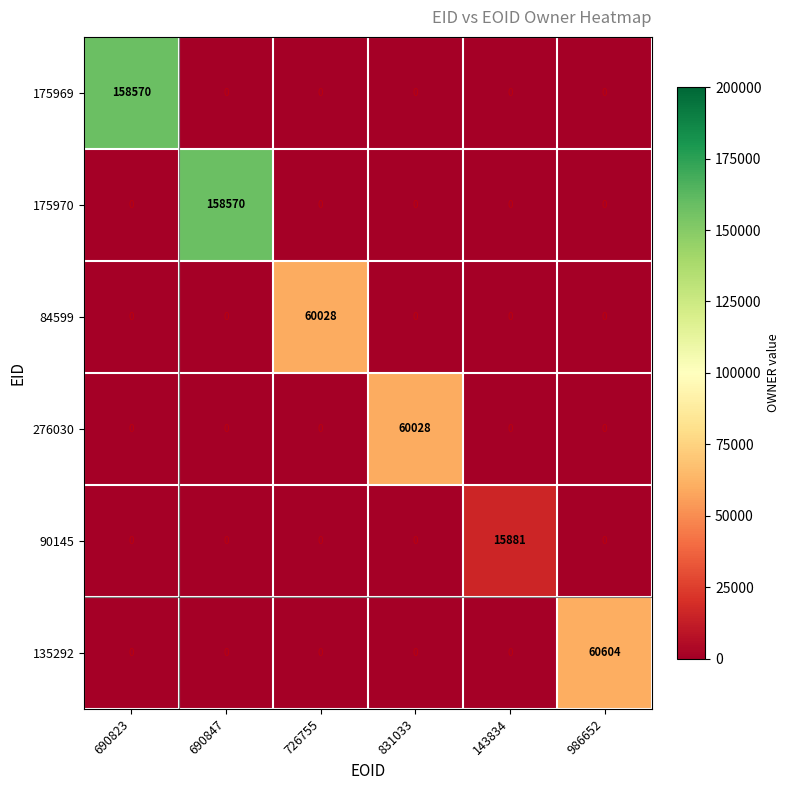

What is the highest value of the 276030 series?

60028